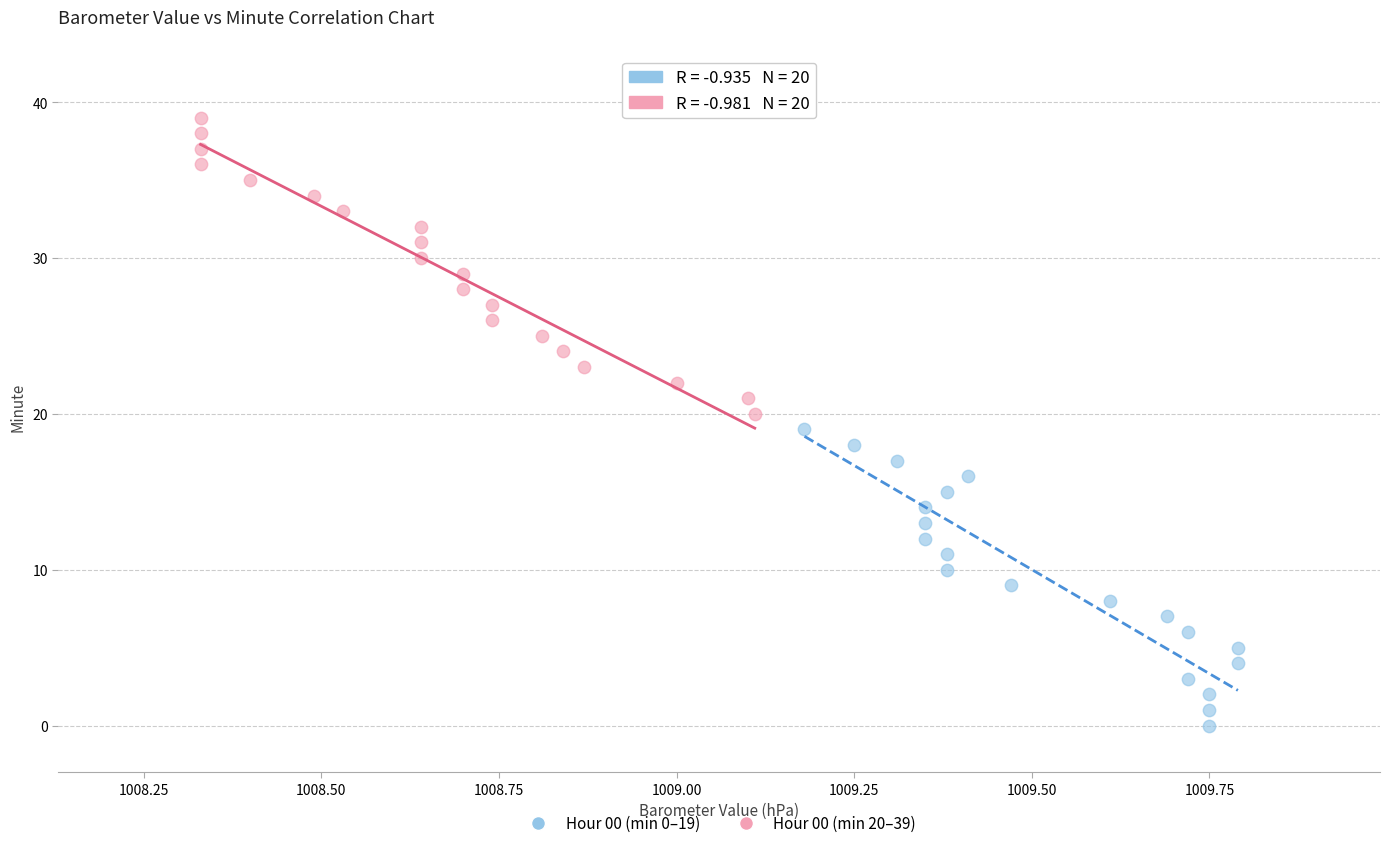

Which series contains the highest Y value?

Hour 00 (min 20–39)